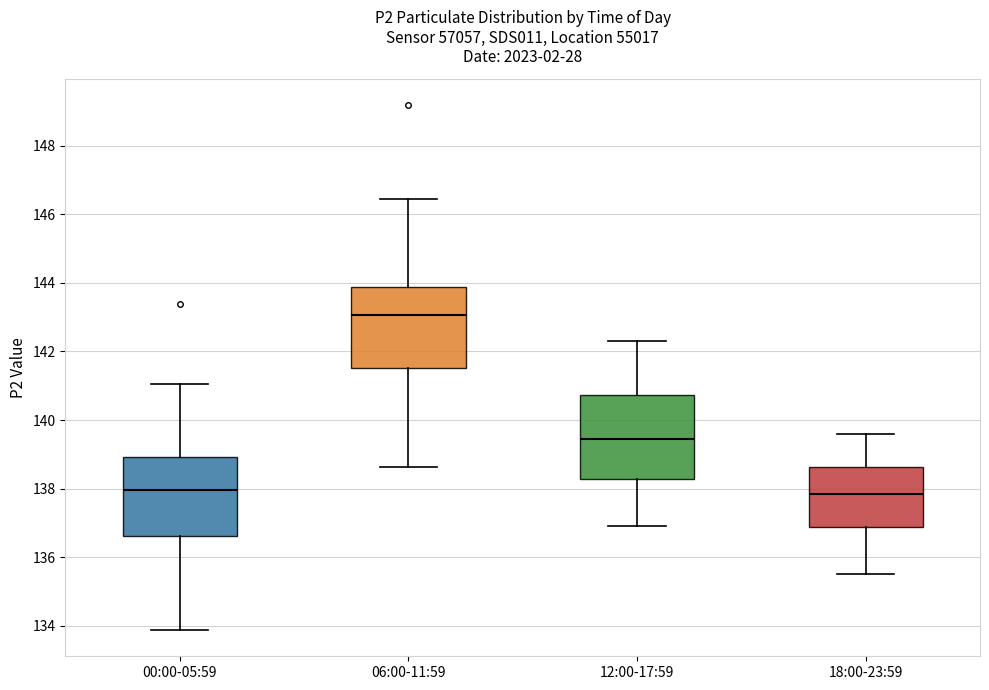

Where does the median line of the box for 06:00-11:59 sit on the y-axis? The values are not printed on the chart, so give them approximately, as read against the axis.

143.0